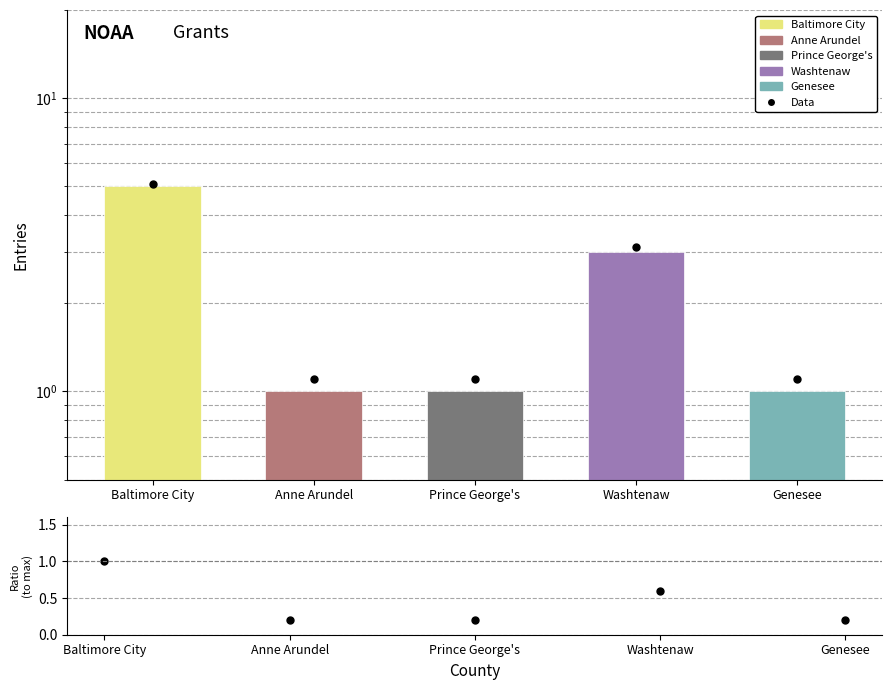

What is the label of the 3rd bar from the left?

Prince George's